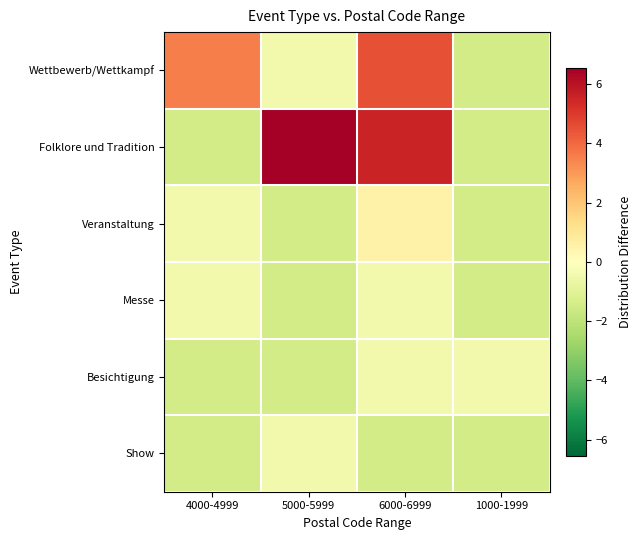

At how many categories does at least one series exceed 5?

2